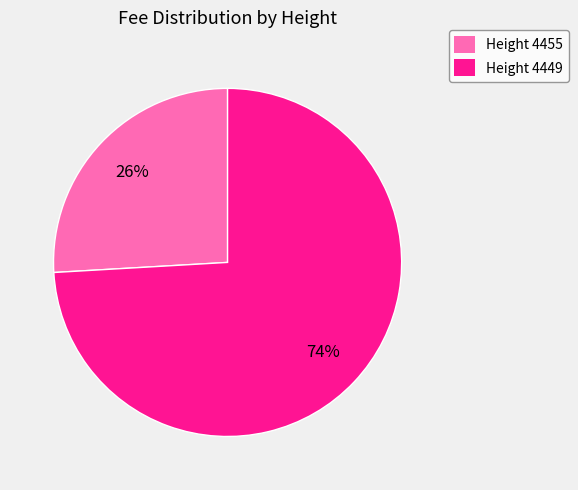

Is the sum of Height 4455 and Height 4449 greater than half?

Yes